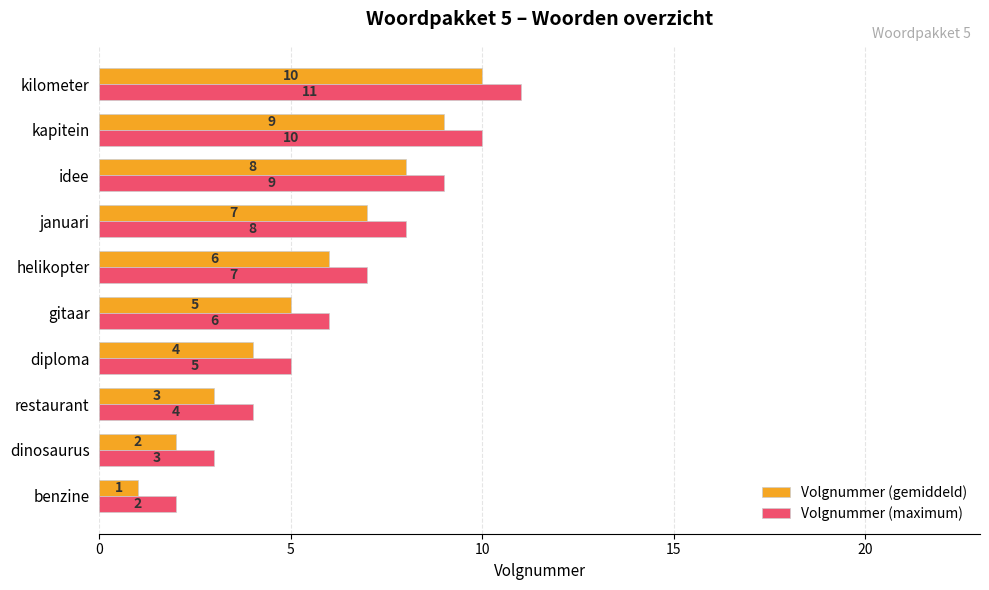

How many series are shown in this chart?

2